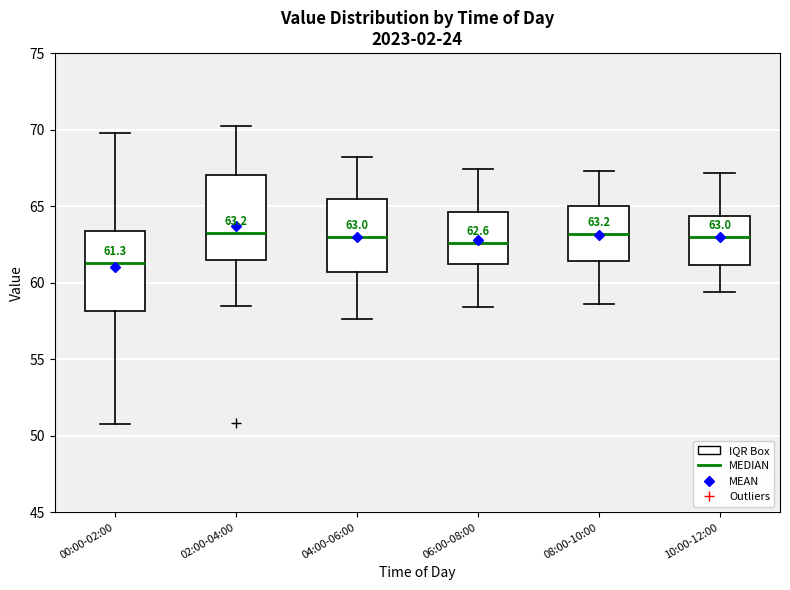

Which box has the lowest median line?

00:00-02:00